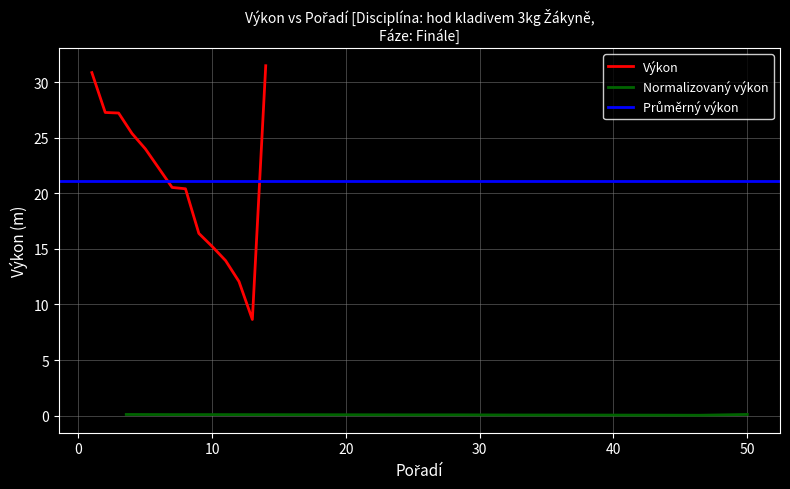

What is the minimum value for Výkon?

8.7